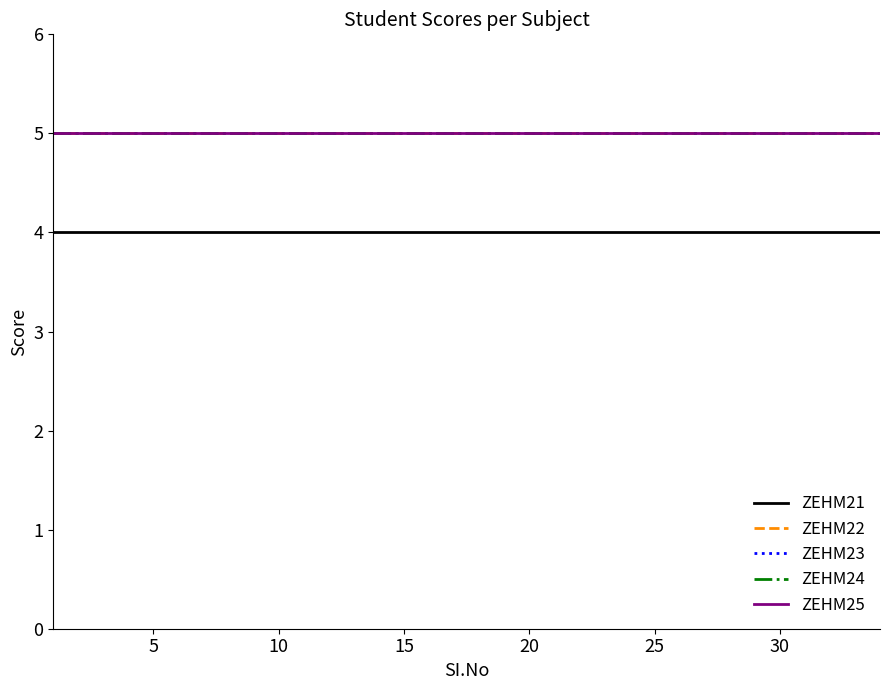

Rank the series by their maximum value, from highest to lowest.

ZEHM22, ZEHM23, ZEHM24, ZEHM25, ZEHM21